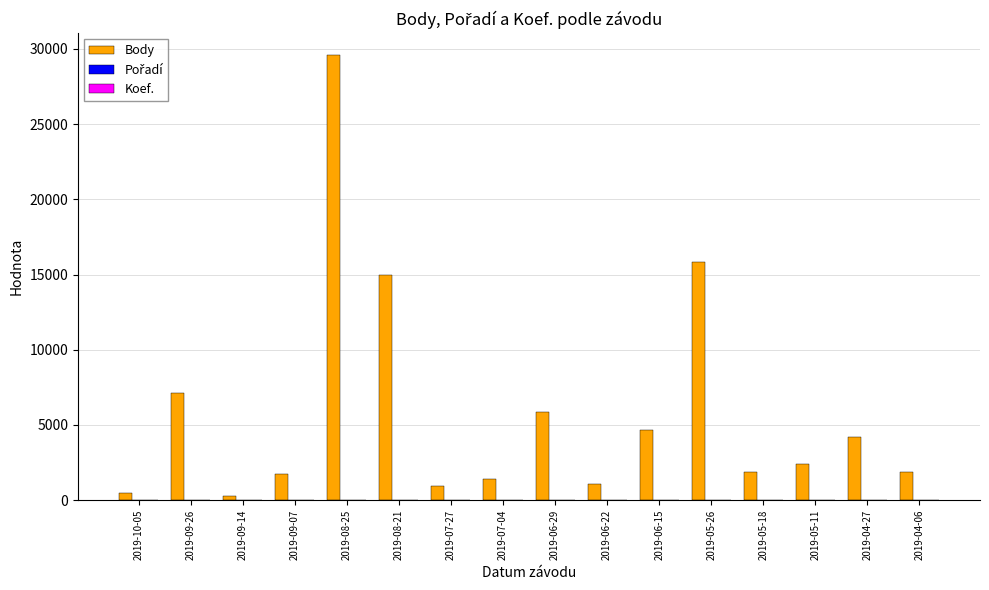

What is the greatest value displayed?

29562